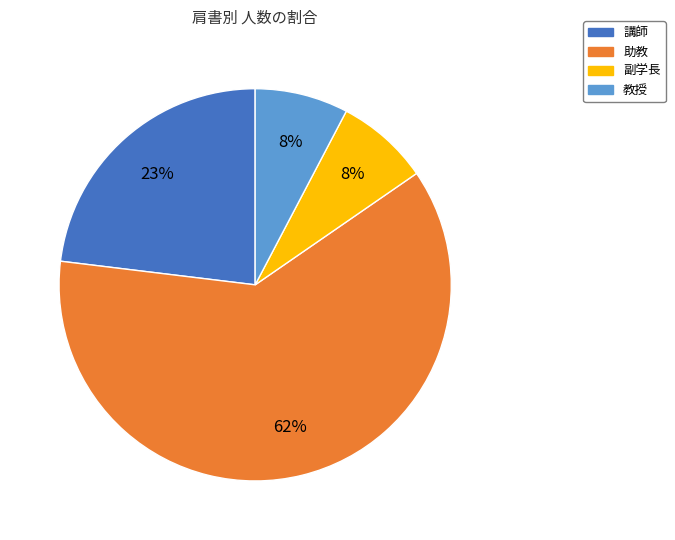

To the nearest percent, what is the average slice percentage?

25%